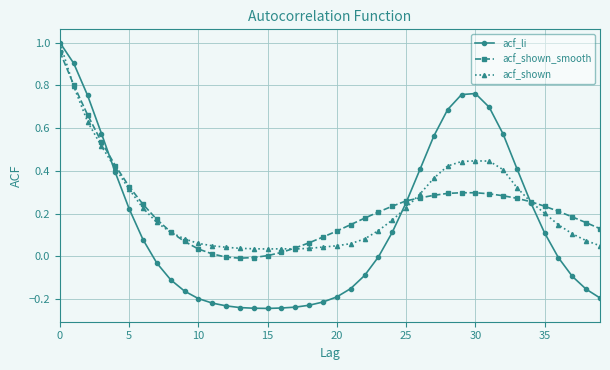

Which series has the largest range (max minus min)?

acf_li